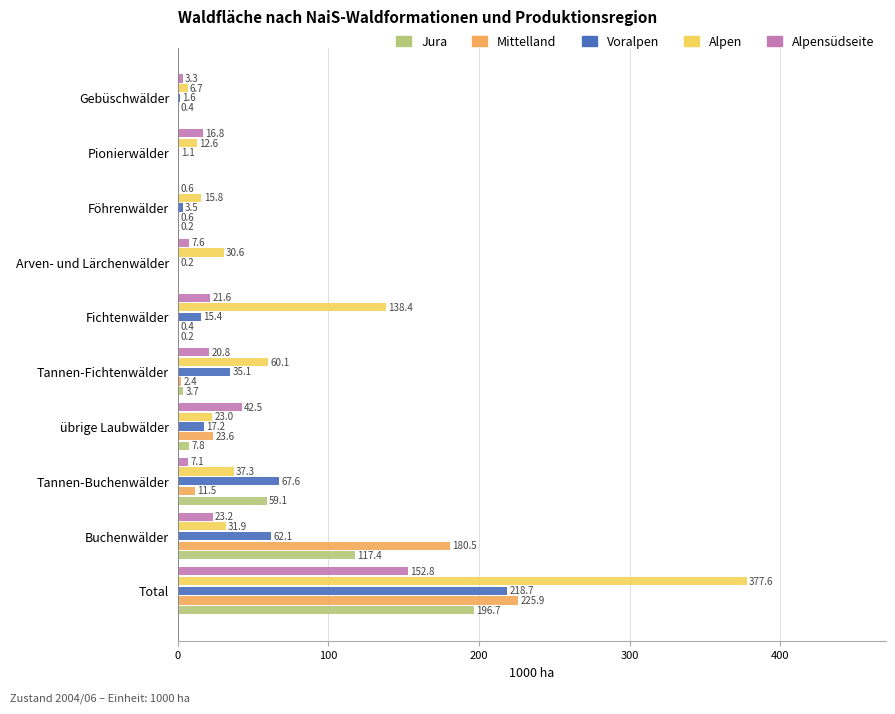

At which label is Voralpen closest to 109?

Tannen-Buchenwälder